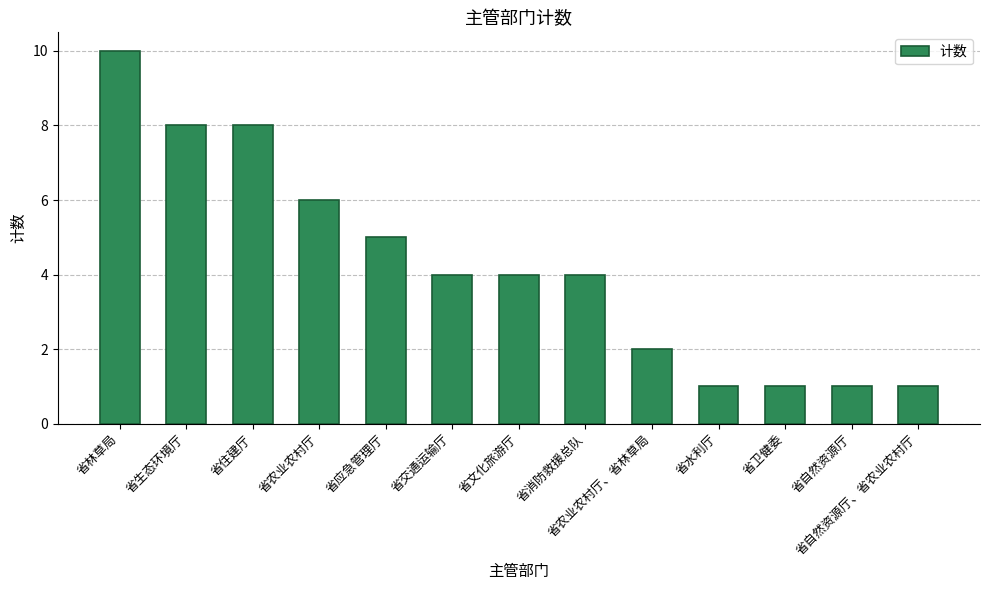

What is the label of the 7th bar from the right?

省文化旅游厅